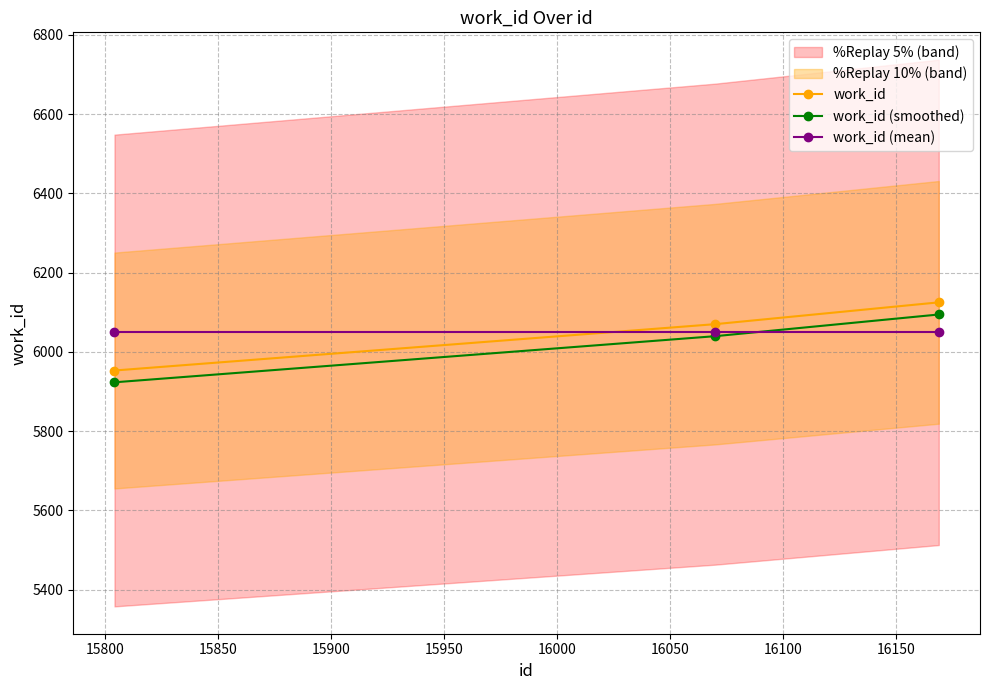

What is the value of the work_id (mean) point at the 3rd from the left?

6049.3